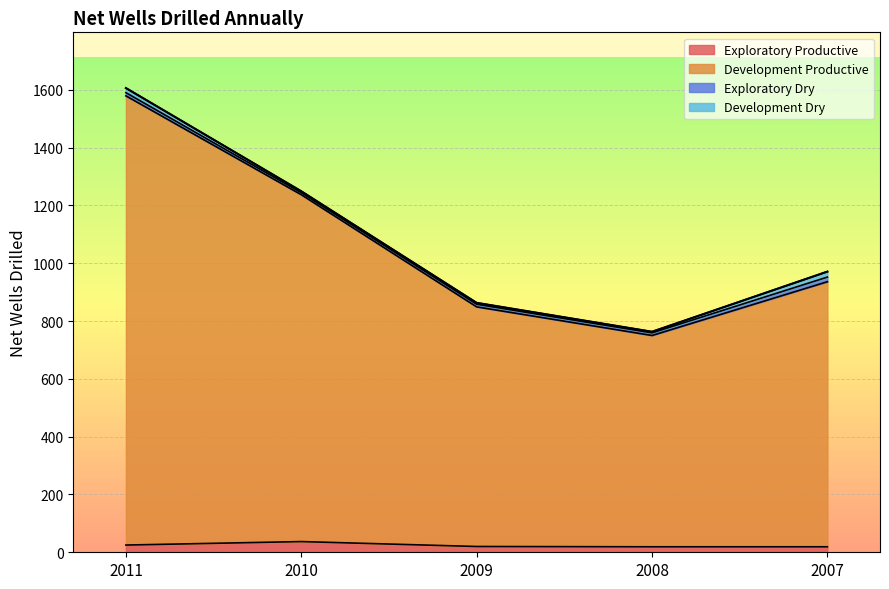

At which category does Exploratory Productive reach its first local peak?

2010